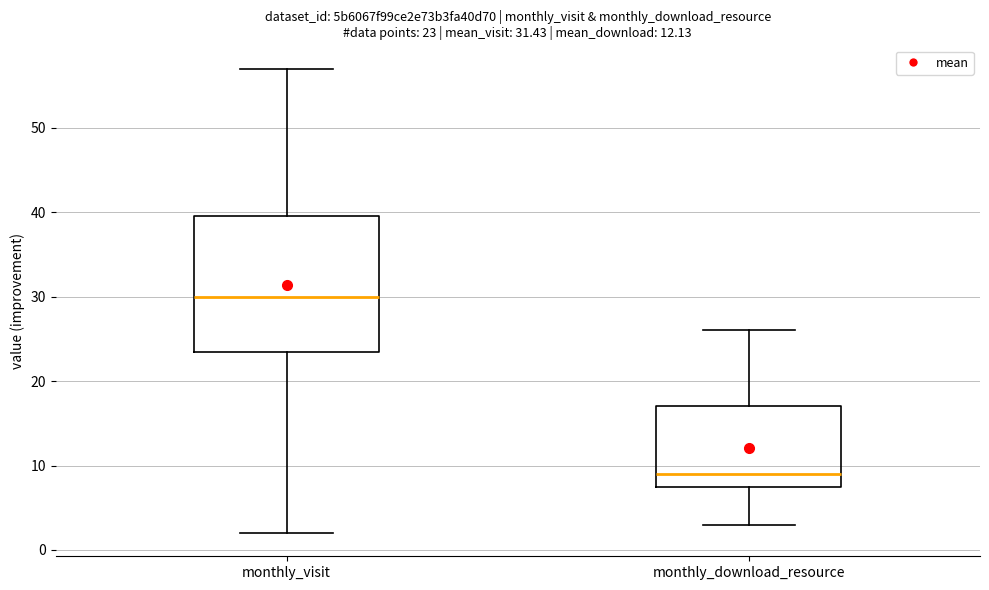

Which box's median line is the lowest?

monthly_download_resource